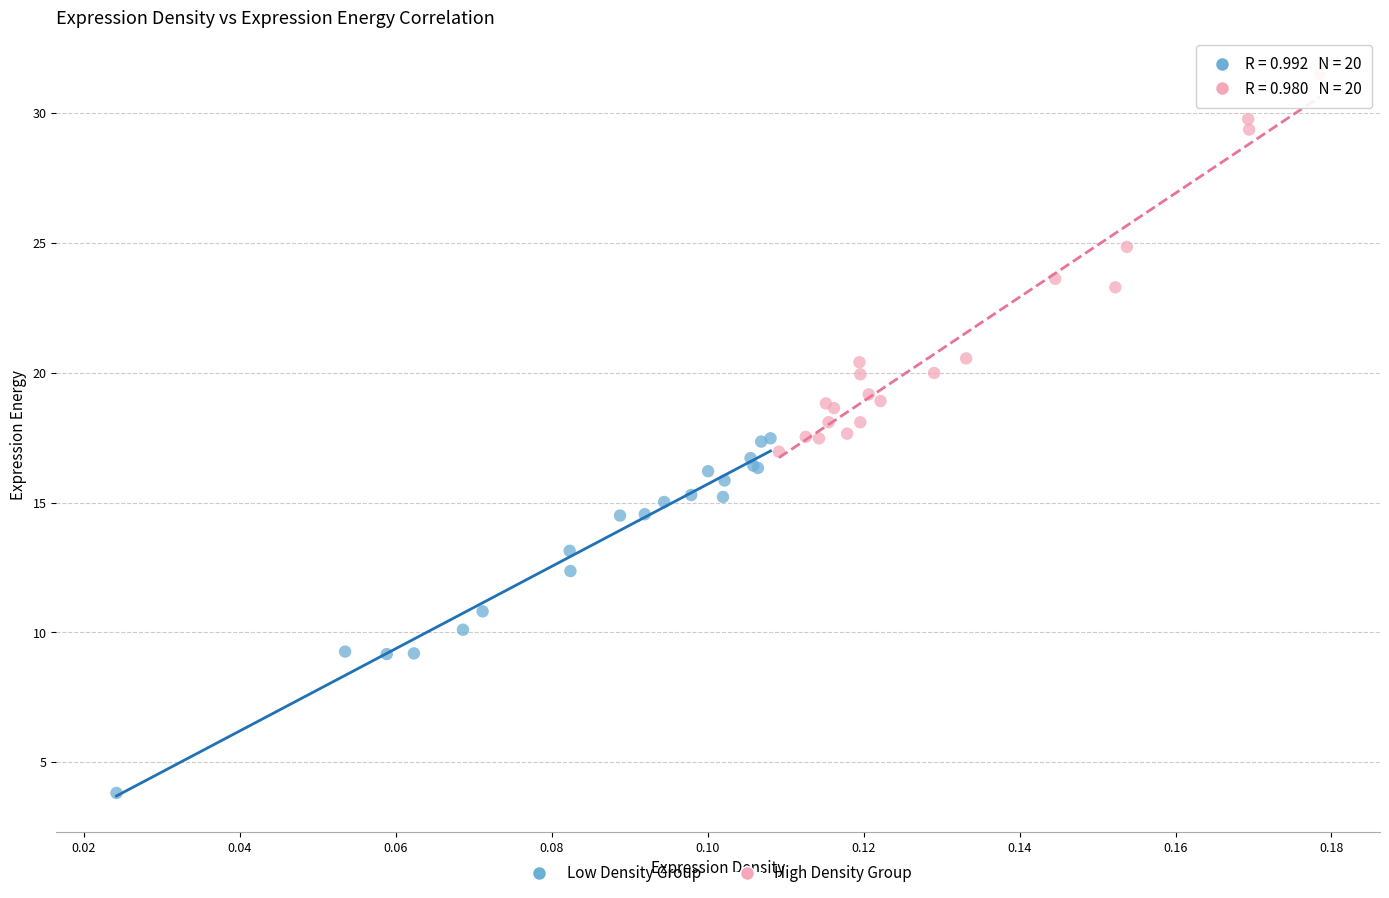

Which series contains the highest Y value?

High Density Group